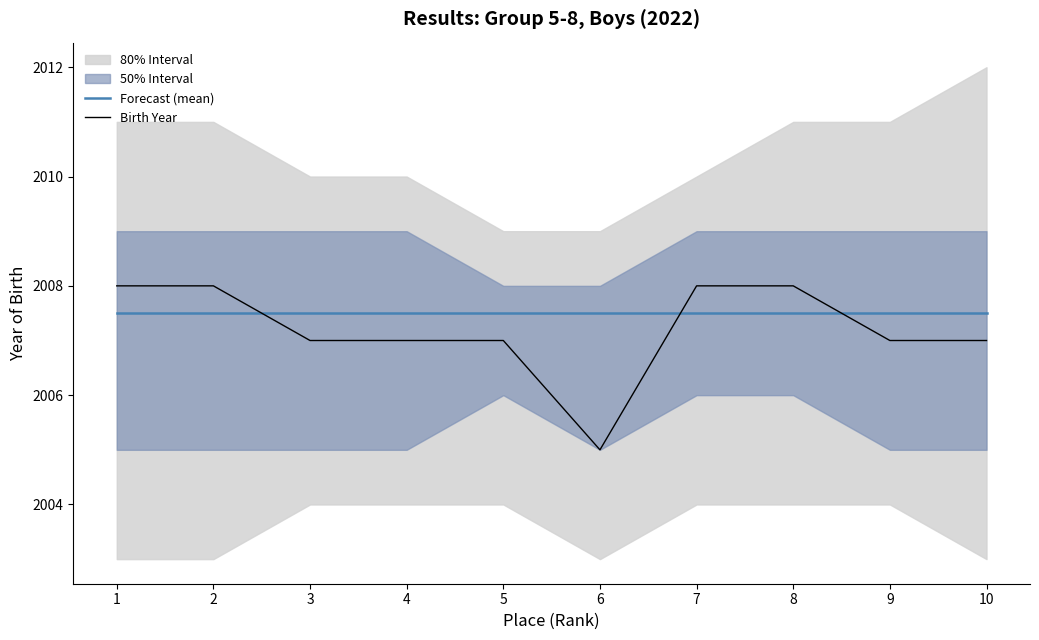

Reading left to right, transcribe all the data shown in this chart.

Forecast (mean): 1=2007.5	2=2007.5	3=2007.5	4=2007.5	5=2007.5	6=2007.5	7=2007.5	8=2007.5	9=2007.5	10=2007.5
Birth Year: 1=2008.0	2=2008.0	3=2007.0	4=2007.0	5=2007.0	6=2005.0	7=2008.0	8=2008.0	9=2007.0	10=2007.0